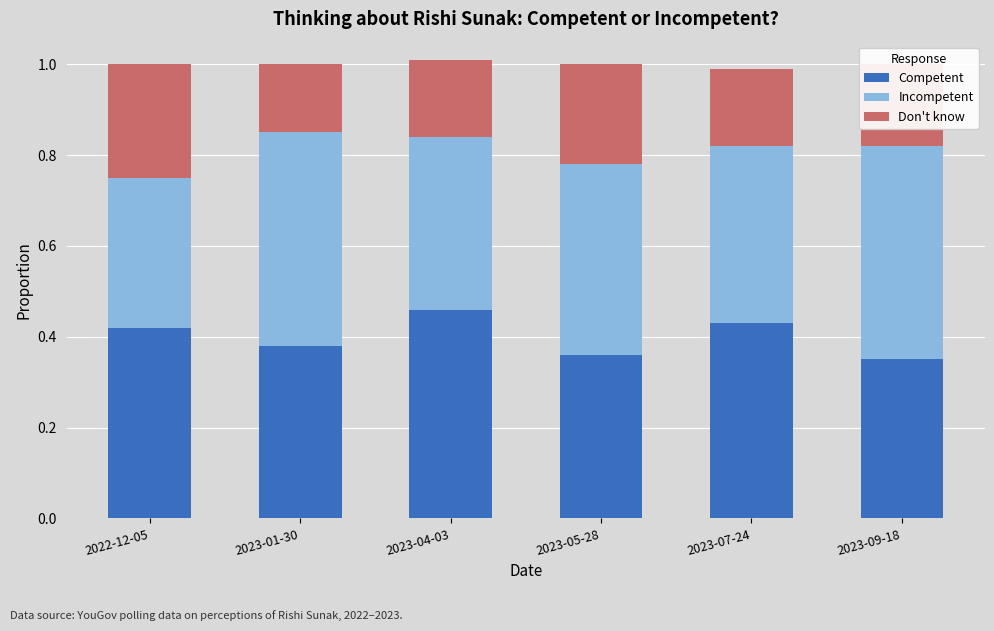

Count the Competent values in the range 0 to 1.

6